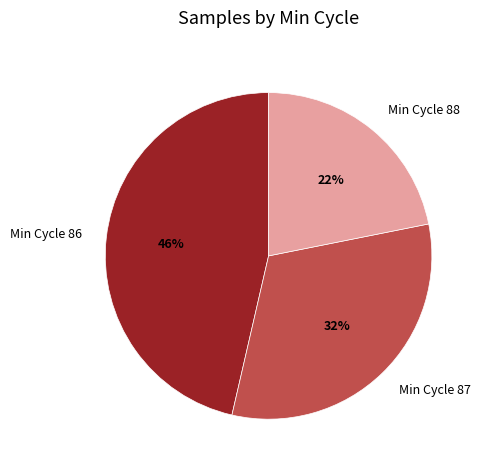

To the nearest percent, what is the average slice percentage?

33%